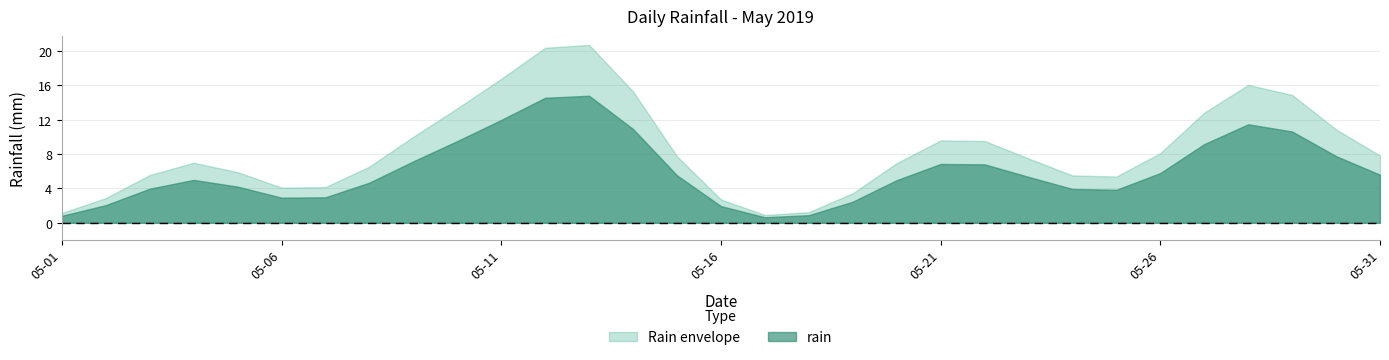

What is the maximum value shown in the chart?

20.7